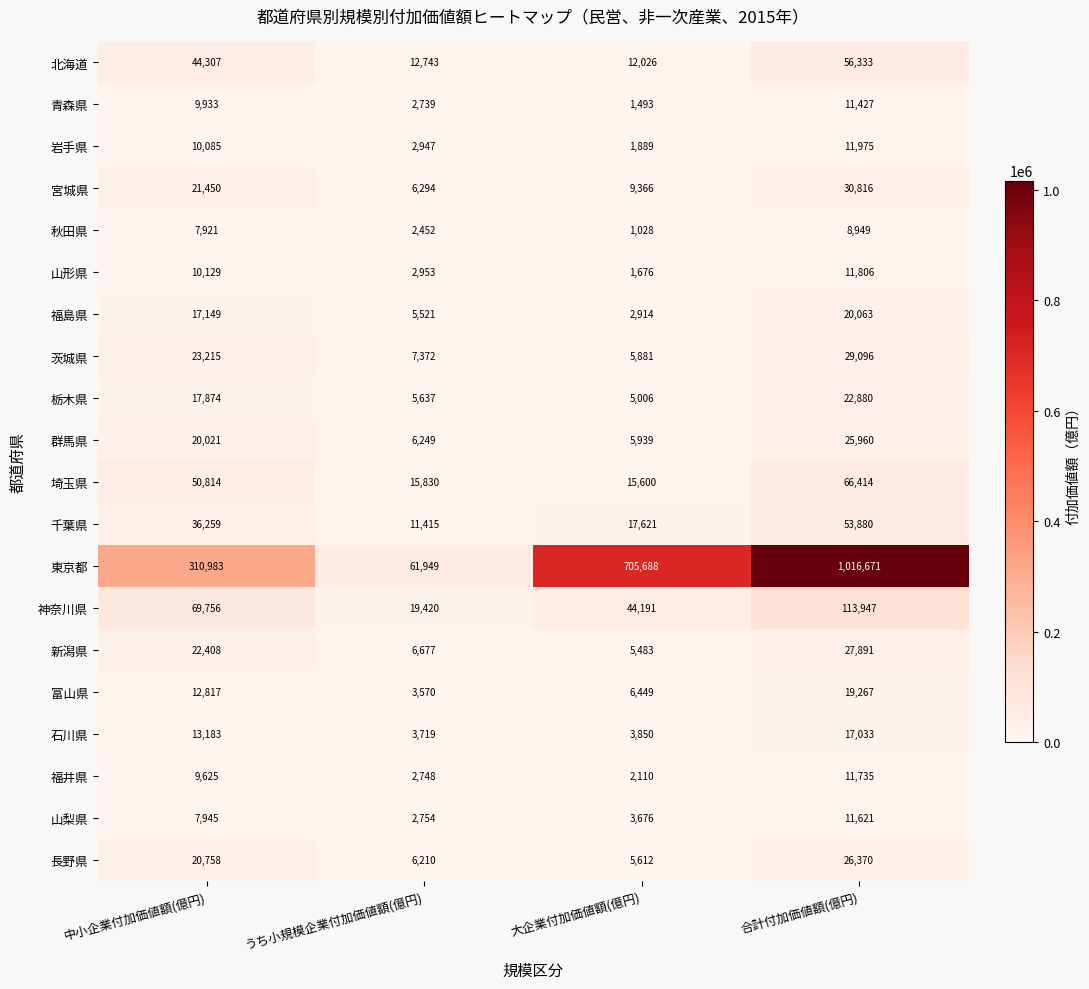

At which label is 神奈川県 closest to 66683?

中小企業付加価値額(億円)